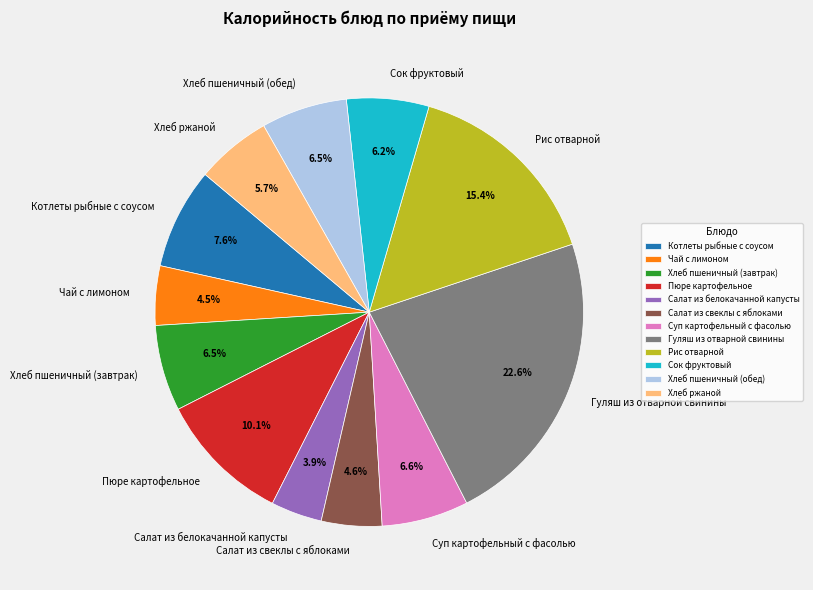

Does Хлеб ржаной represent more than half of the total?

No